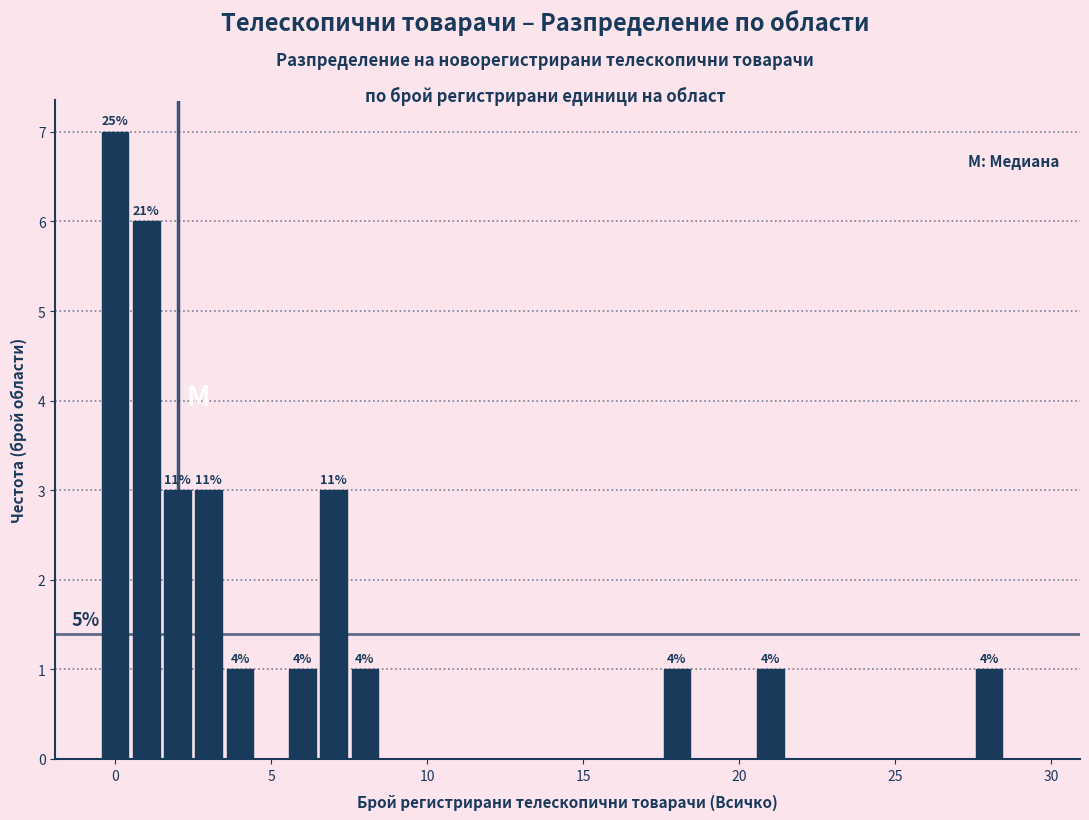

Read against the x-axis, roughly where is the centre of the tallest bar?

0.0